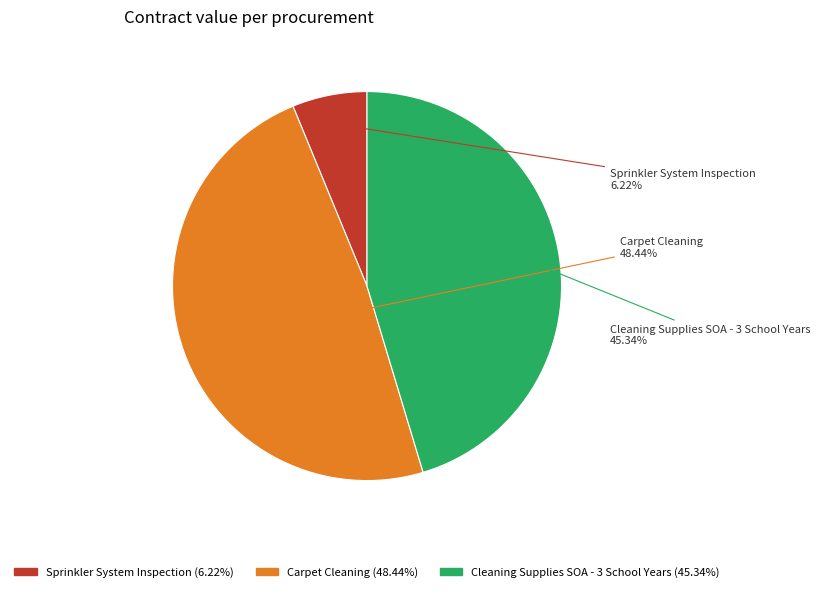

Which has a higher value, Carpet Cleaning or Sprinkler System Inspection?

Carpet Cleaning